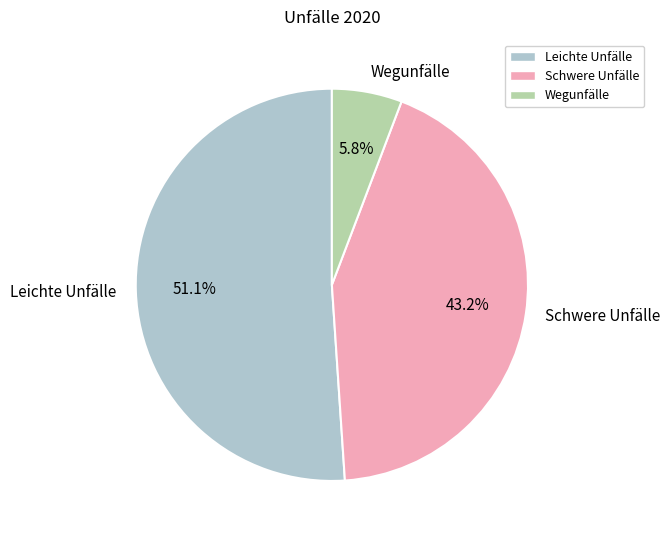

Which category has the smallest portion of the pie?

Wegunfälle